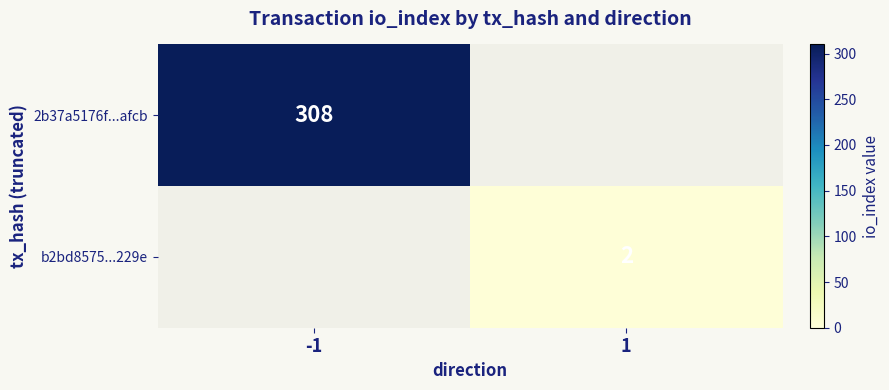

True or false: 2b37a5176f...afcb has a value of 308 at -1.

True